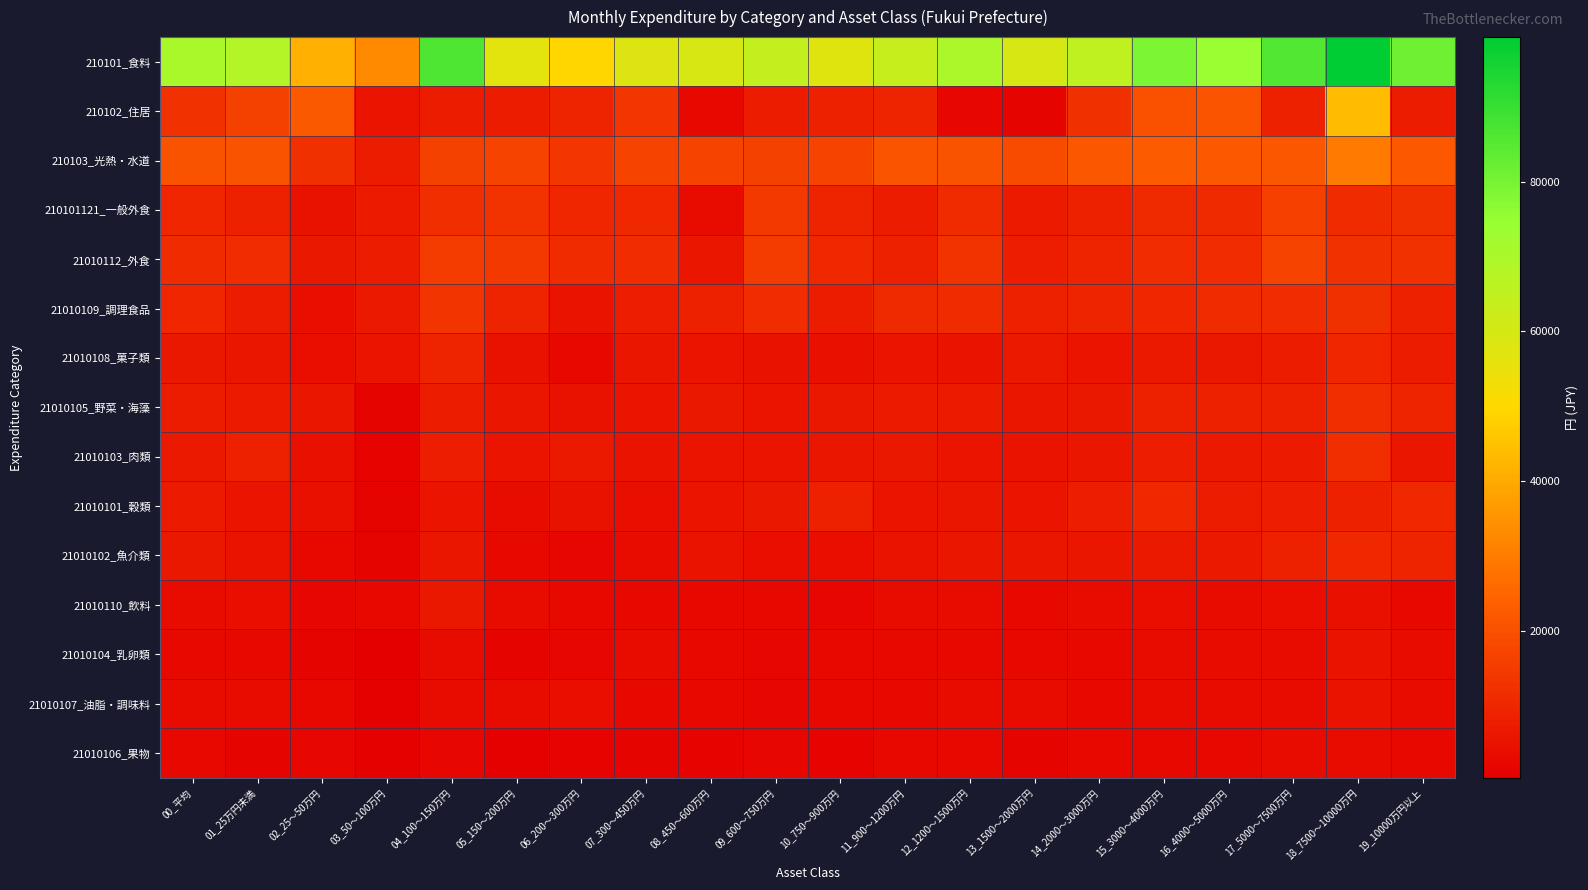

At how many categories does at least one series exceed 66880?

9